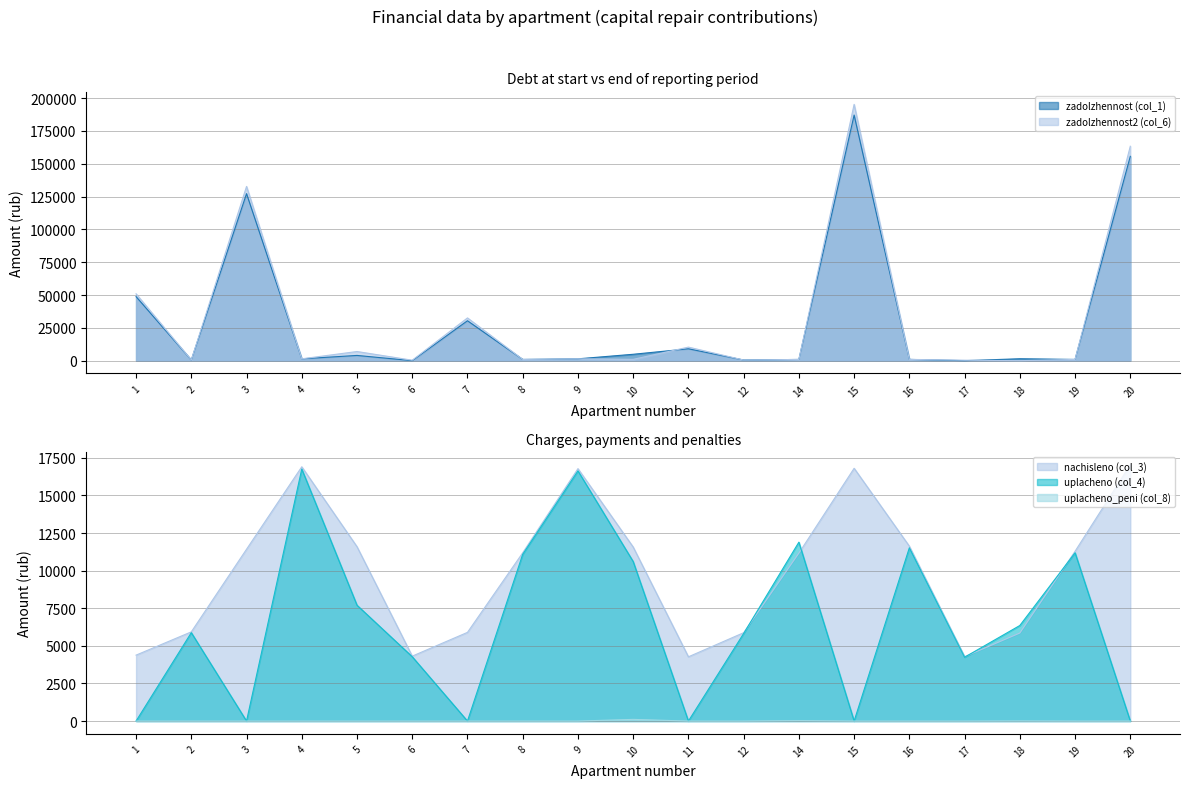

What is the value of the zadolzhennost (col_1) point at the 14th from the left?

187142.6